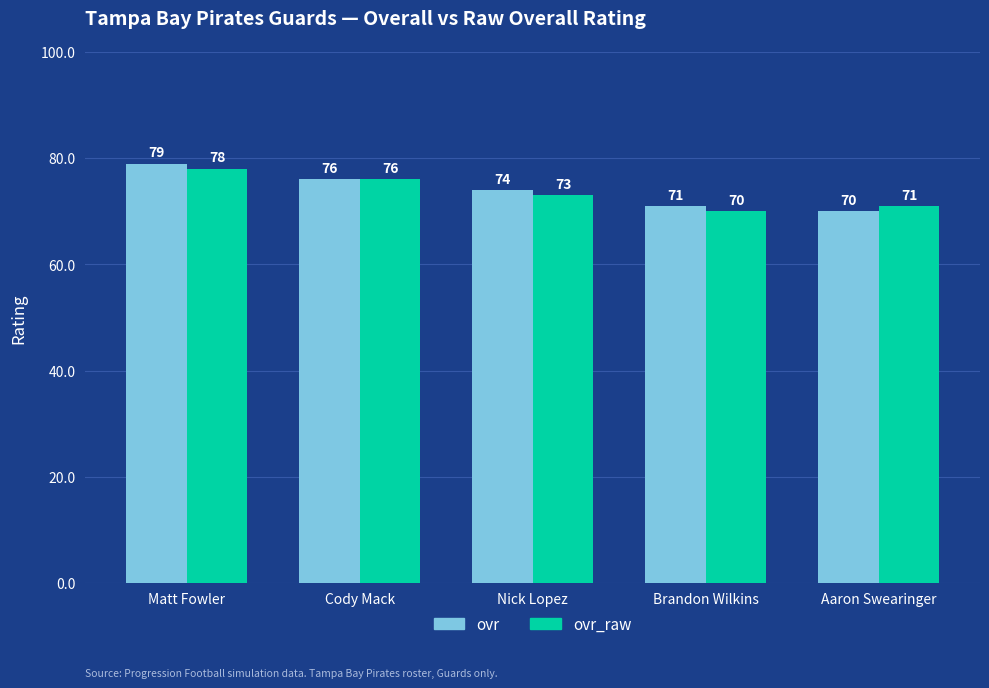

True or false: ovr has a value of 79 at Matt Fowler.

True